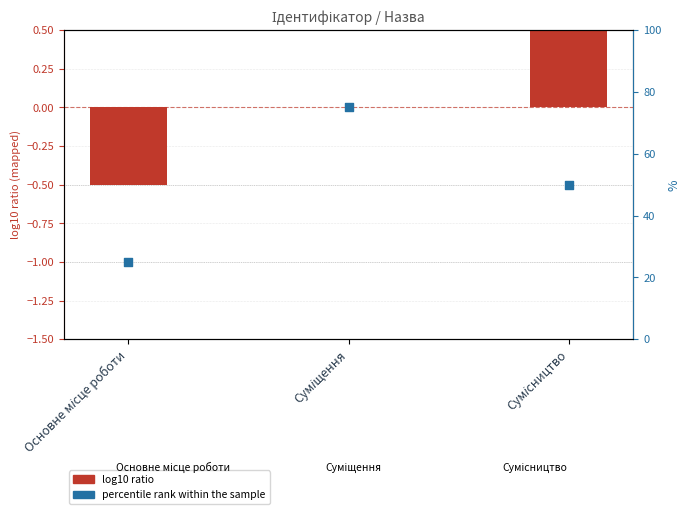

Which has a higher value, Основне місце роботи or Суміщення?

Суміщення